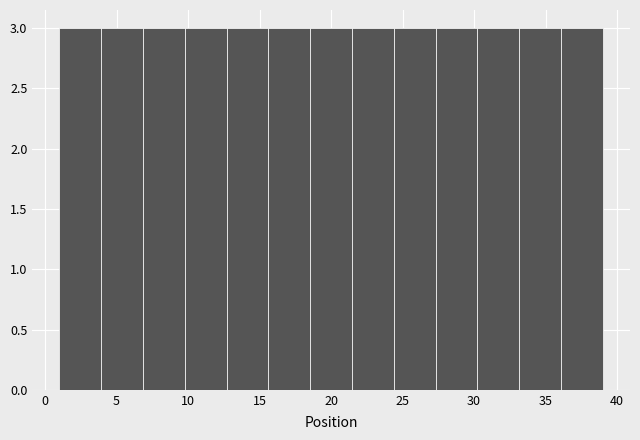

Reading left to right, list every bar in this chart as the range it spans on the x-axis followed by its height. Neither the bar edges nor the heights are printed on the chart, so give them approximately, as read against the axes.

1.0 to 4.0: 3
4.0 to 7.0: 3
7.0 to 10.0: 3
10.0 to 12.5: 3
12.5 to 15.5: 3
15.5 to 18.5: 3
18.5 to 21.5: 3
21.5 to 24.5: 3
24.5 to 27.5: 3
27.5 to 30.0: 3
30.0 to 33.0: 3
33.0 to 36.0: 3
36.0 to 39.0: 3